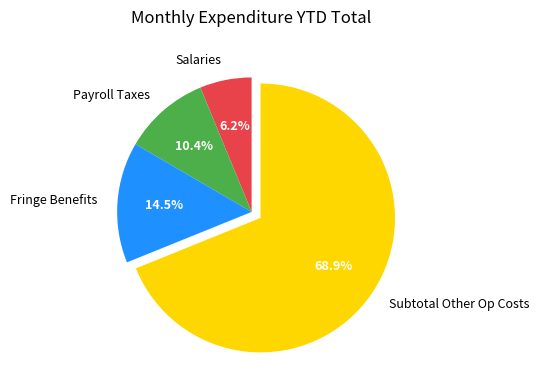

To the nearest percent, what portion does Subtotal Other Op Costs represent?

69%